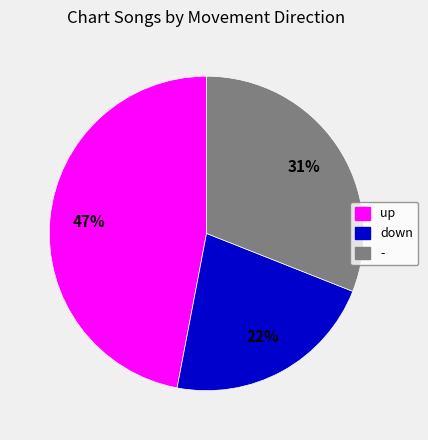

Approximately how many times larger is the value at up compared to down?

2.1